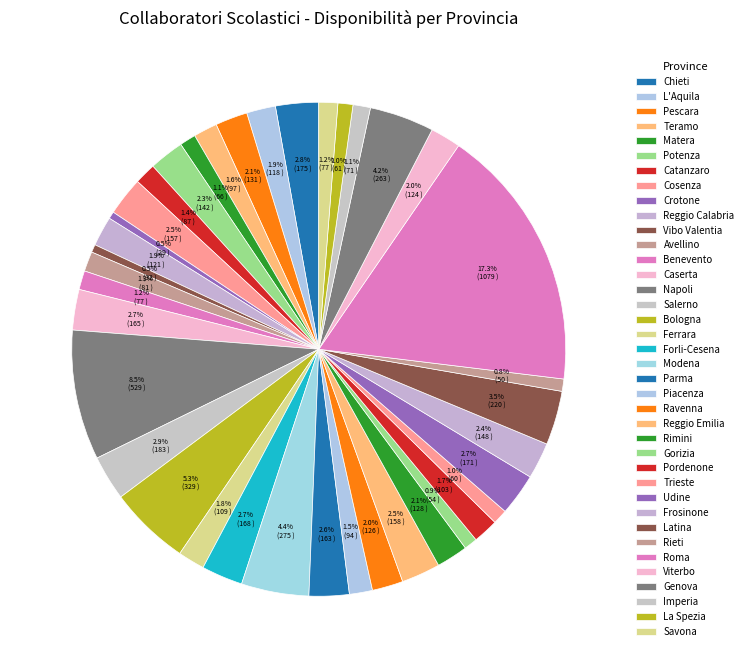

Which slice is the largest?

Roma